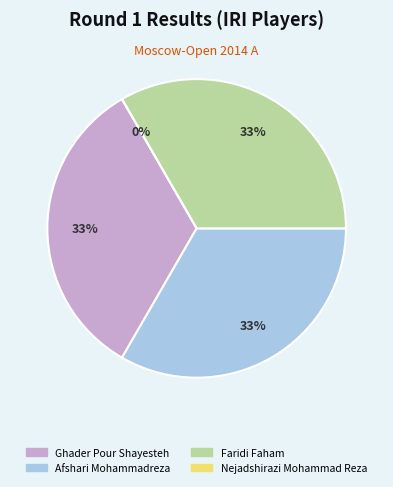

Does Afshari Mohammadreza account for over 50% of the chart?

No